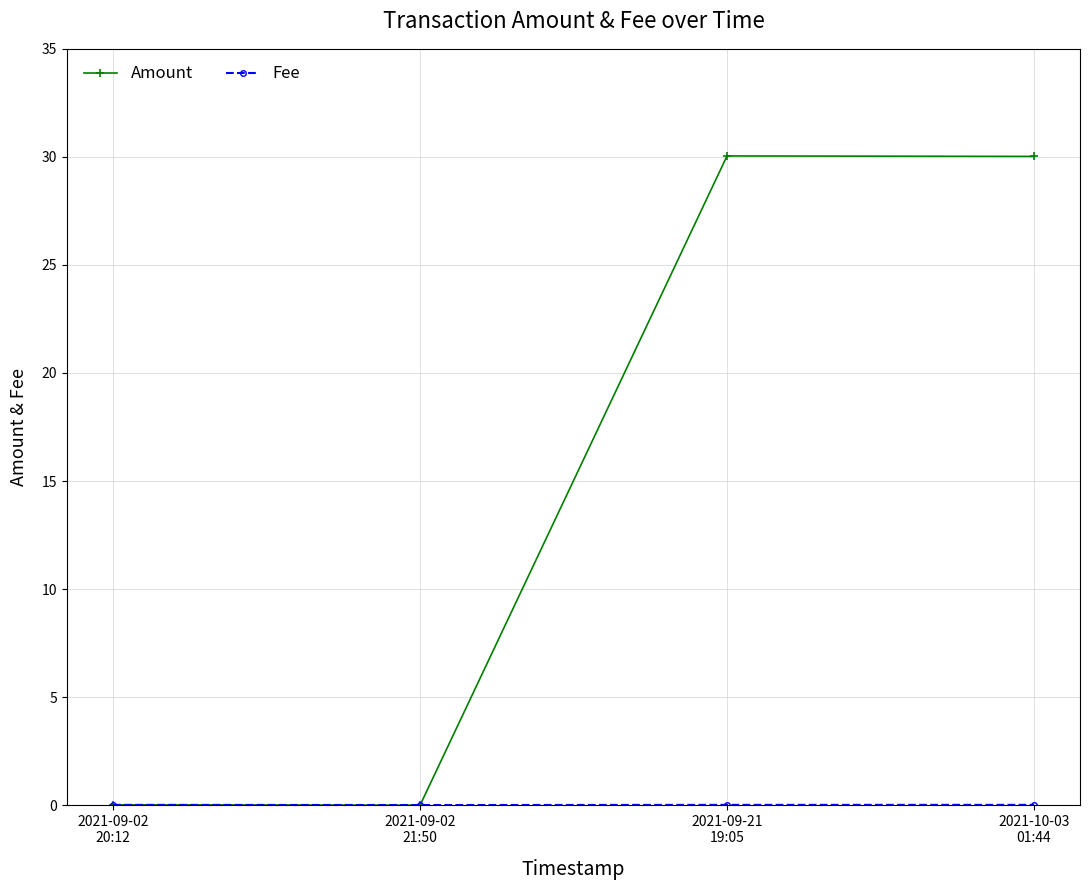

At which label does Amount first exceed 30?

2021-09-21
19:05